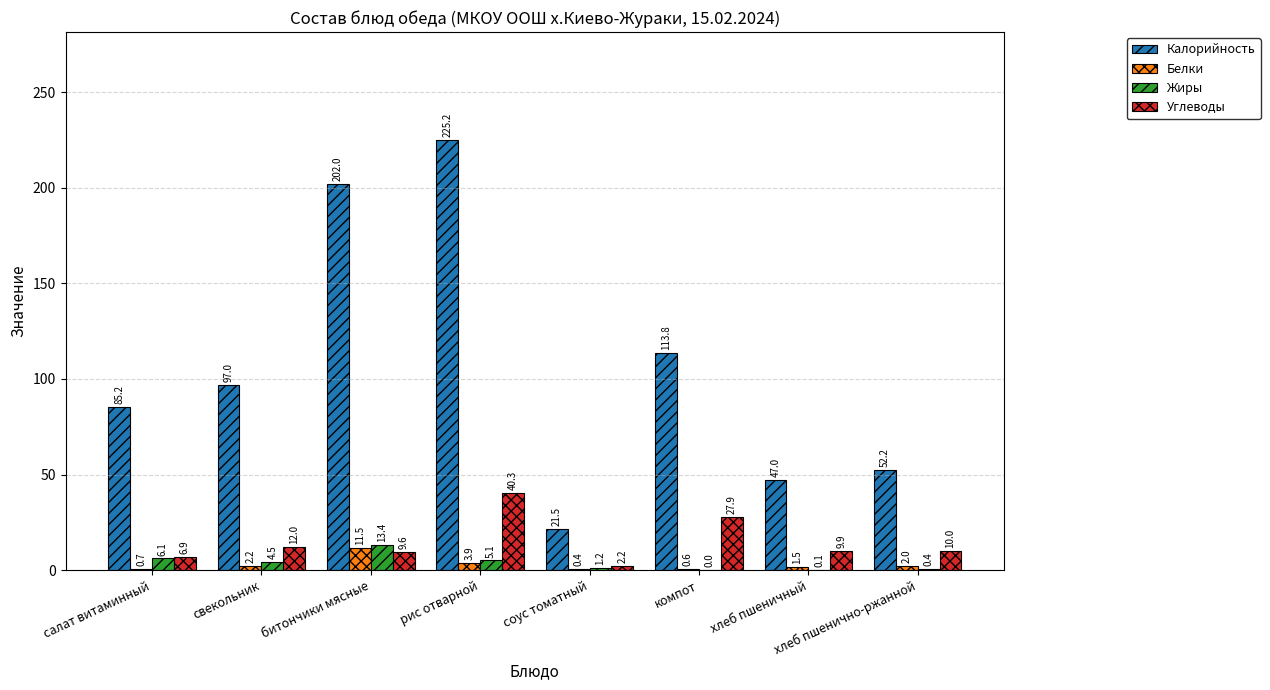

Reading left to right, extract all data points from this chart.

Калорийность: 85.2	97.0	202.0	225.2	21.5	113.8	47.0	52.2
Белки: 0.7	2.2	11.5	3.9	0.4	0.6	1.5	2.0
Жиры: 6.1	4.5	13.4	5.1	1.2	0.0	0.1	0.4
Углеводы: 6.9	12.0	9.6	40.3	2.2	27.9	9.9	10.0